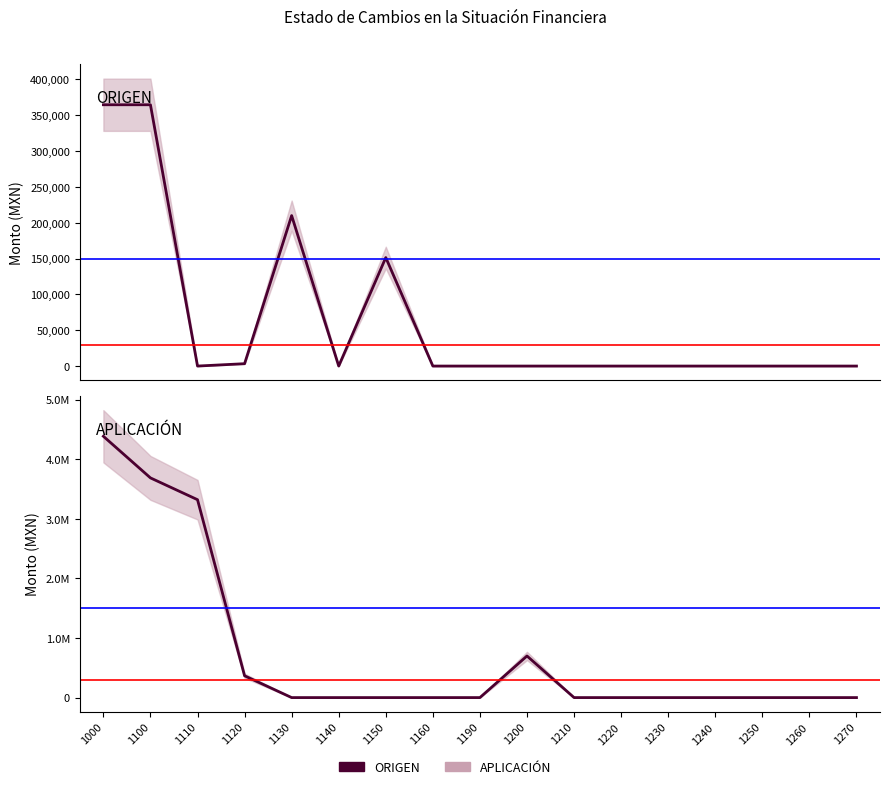

The value of ORIGEN at 1160 is 0.0. True or false?

True